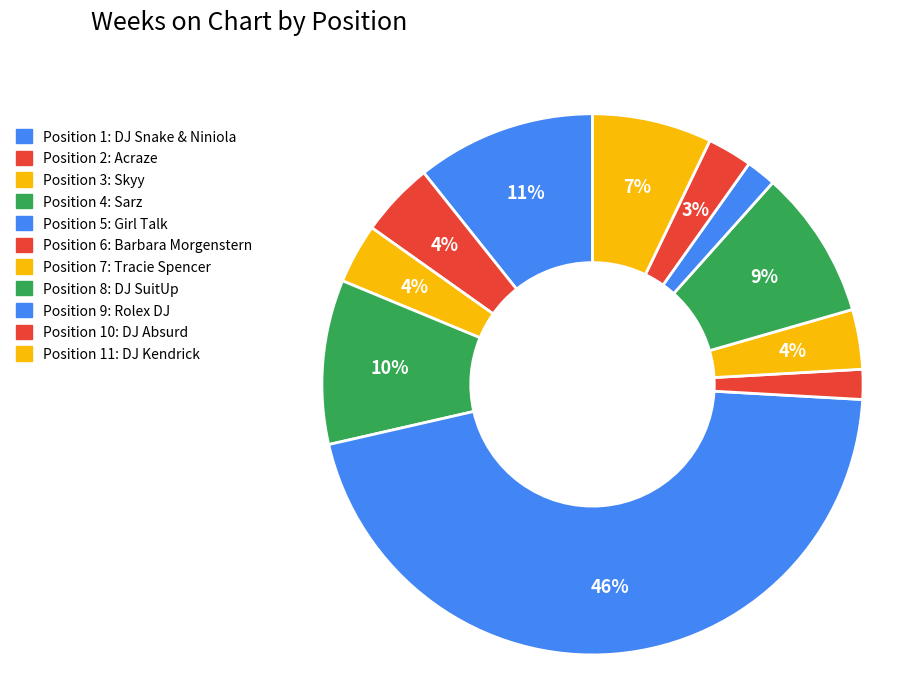

To the nearest percent, what is the difference between the largest and smallest slice percentages?

44%